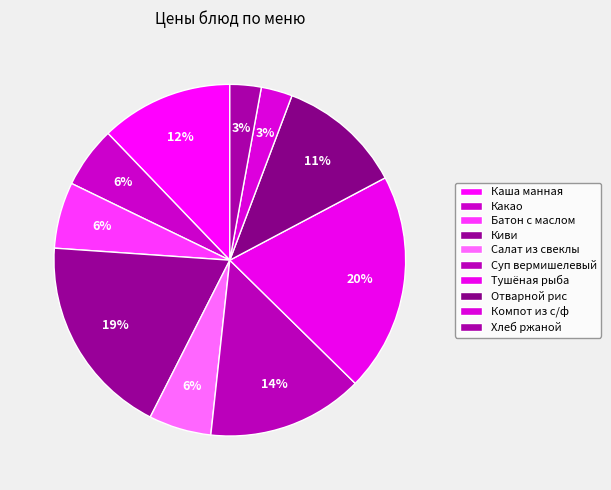

What is the total percentage of Отварной рис and Салат из свеклы?

17.2%